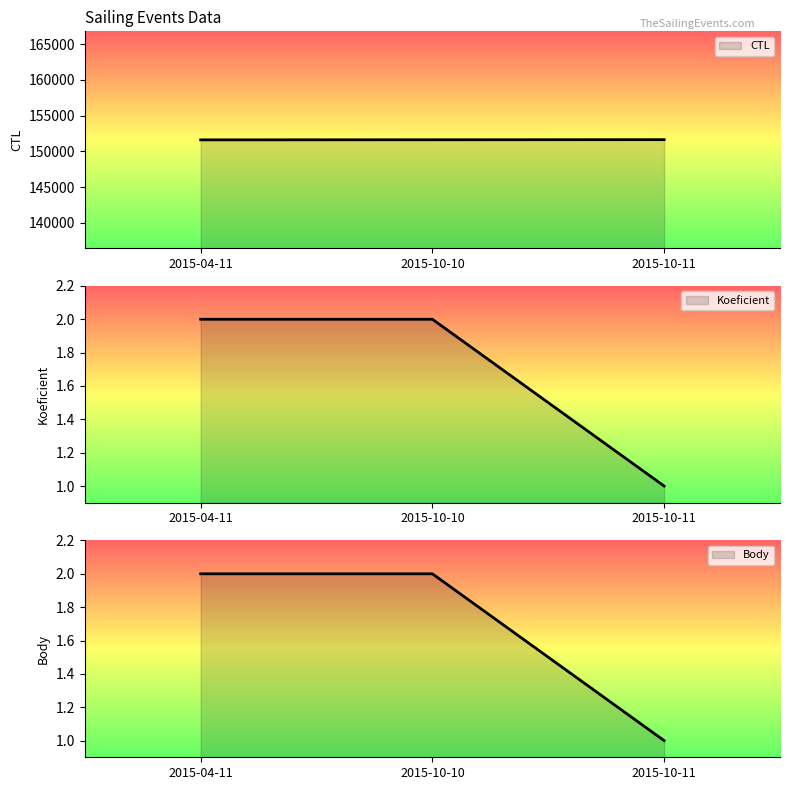

What is the difference between the CTL values at 2015-10-11 and 2015-04-11?

28